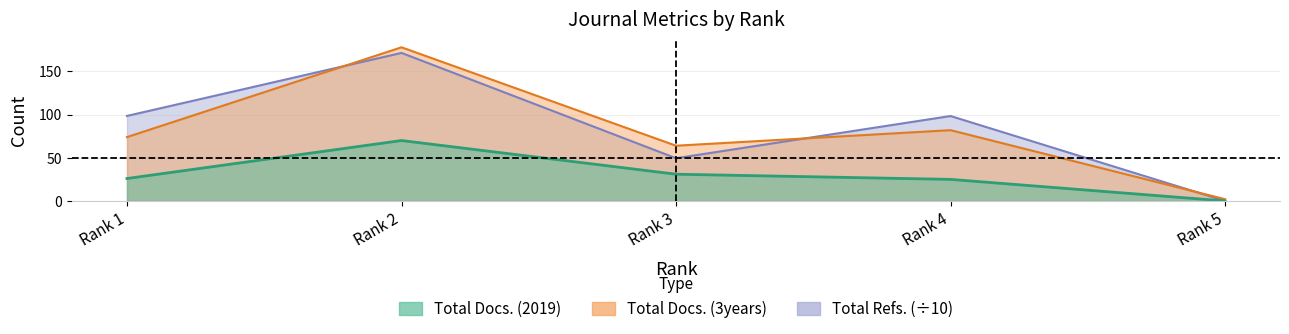

Does the chart display data point markers on the line(s)?

No